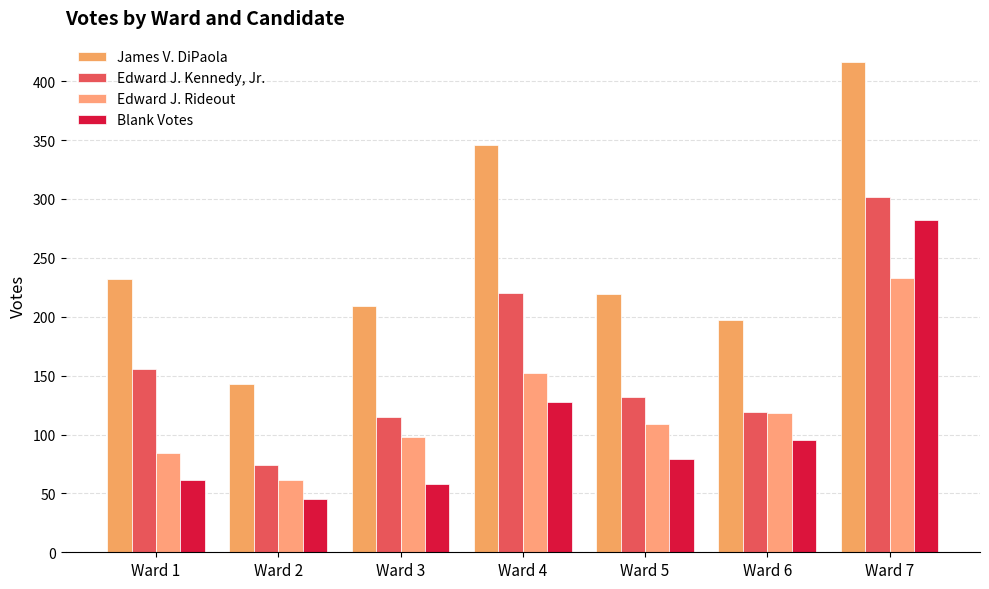

Reading right to left, transcribe all the data shown in this chart.

James V. DiPaola: Ward 7=416	Ward 6=197	Ward 5=219	Ward 4=346	Ward 3=209	Ward 2=143	Ward 1=232
Edward J. Kennedy, Jr.: Ward 7=302	Ward 6=119	Ward 5=132	Ward 4=220	Ward 3=115	Ward 2=74	Ward 1=156
Edward J. Rideout: Ward 7=233	Ward 6=118	Ward 5=109	Ward 4=152	Ward 3=98	Ward 2=61	Ward 1=84
Blank Votes: Ward 7=282	Ward 6=95	Ward 5=79	Ward 4=128	Ward 3=58	Ward 2=45	Ward 1=61